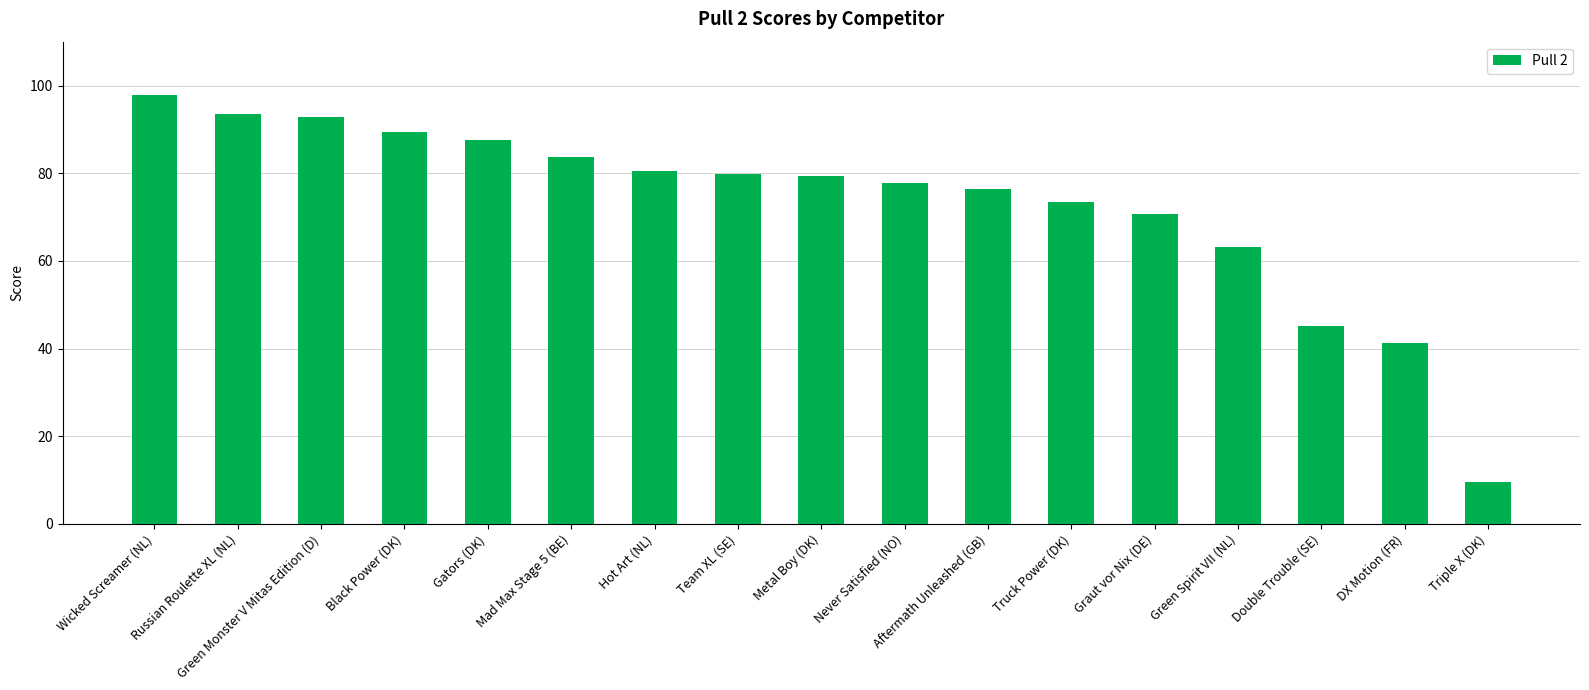

What is the ratio of the value at DX Motion (FR) to the value at Green Spirit VII (NL)?

0.7